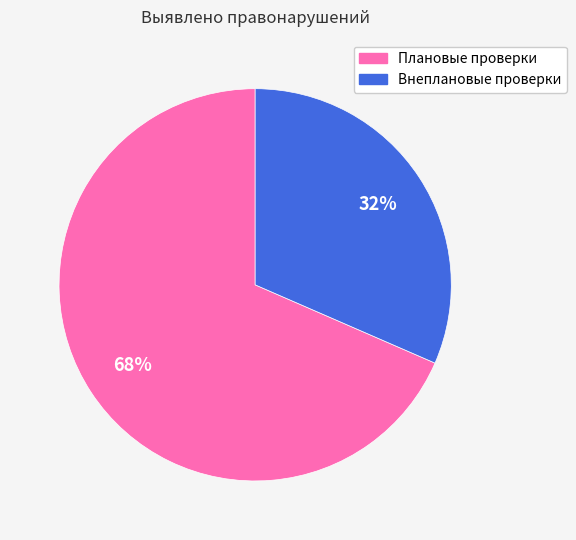

Combined, do Внеплановые проверки and Плановые проверки account for over 50%?

Yes